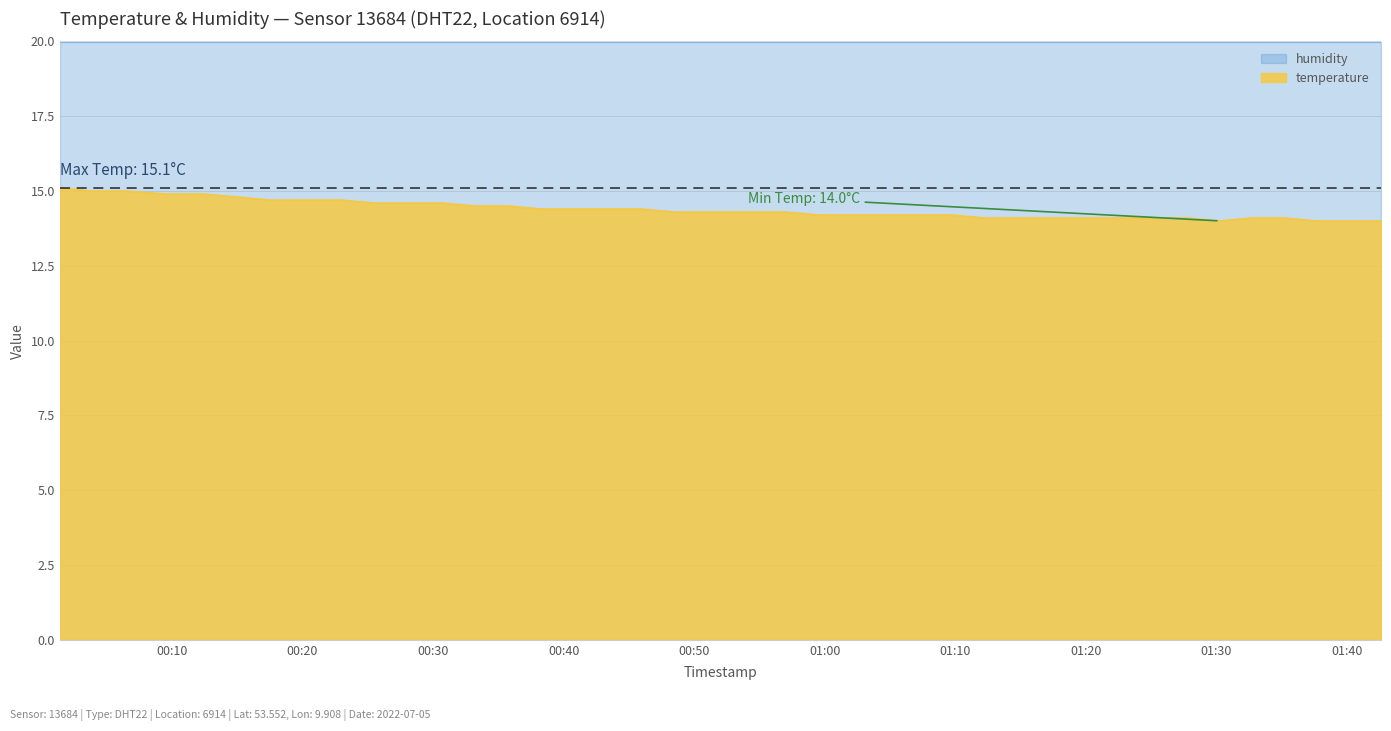

True or false: the data shows 15.0 at 2022-07-05T00:06:30.

True